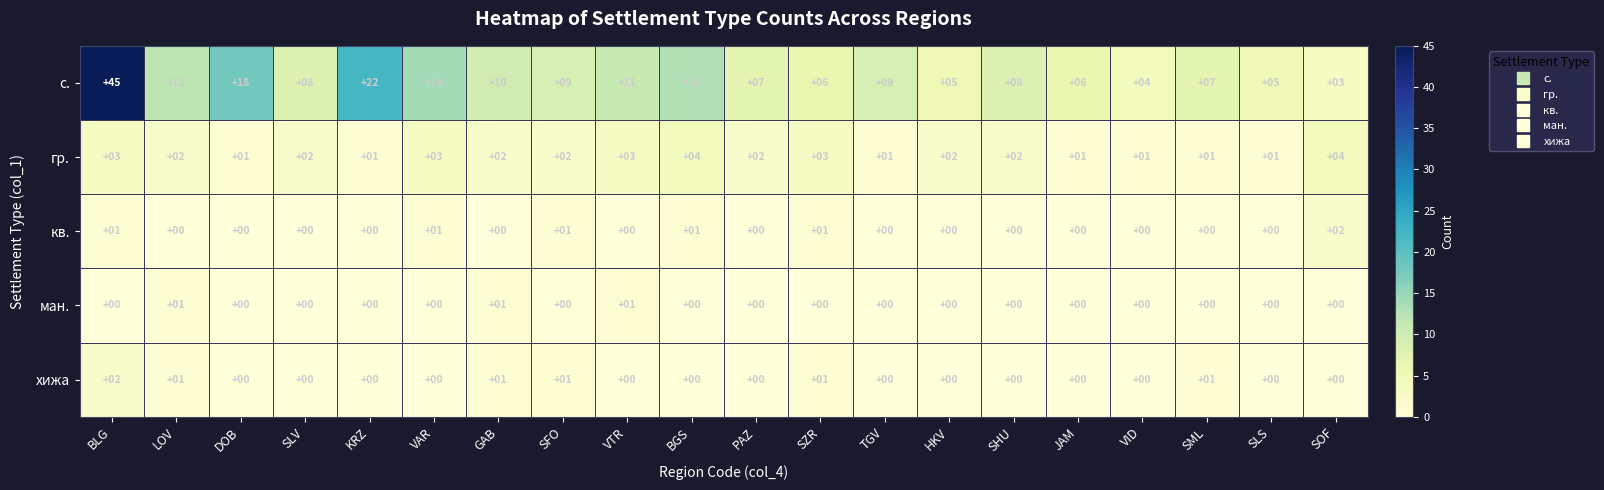

What is the sum of all хижа values?

7